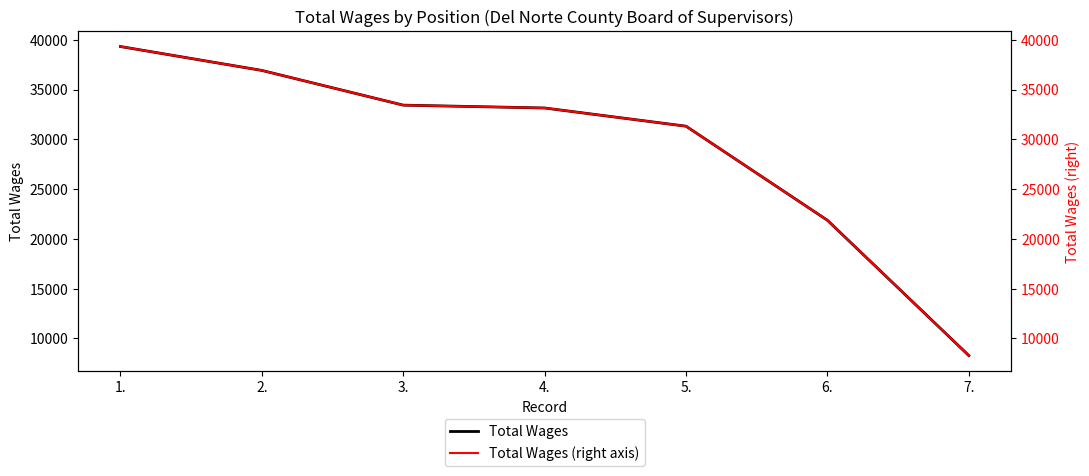

True or false: Total Wages (right axis) has more than 2 points higher than both neighbors.

False